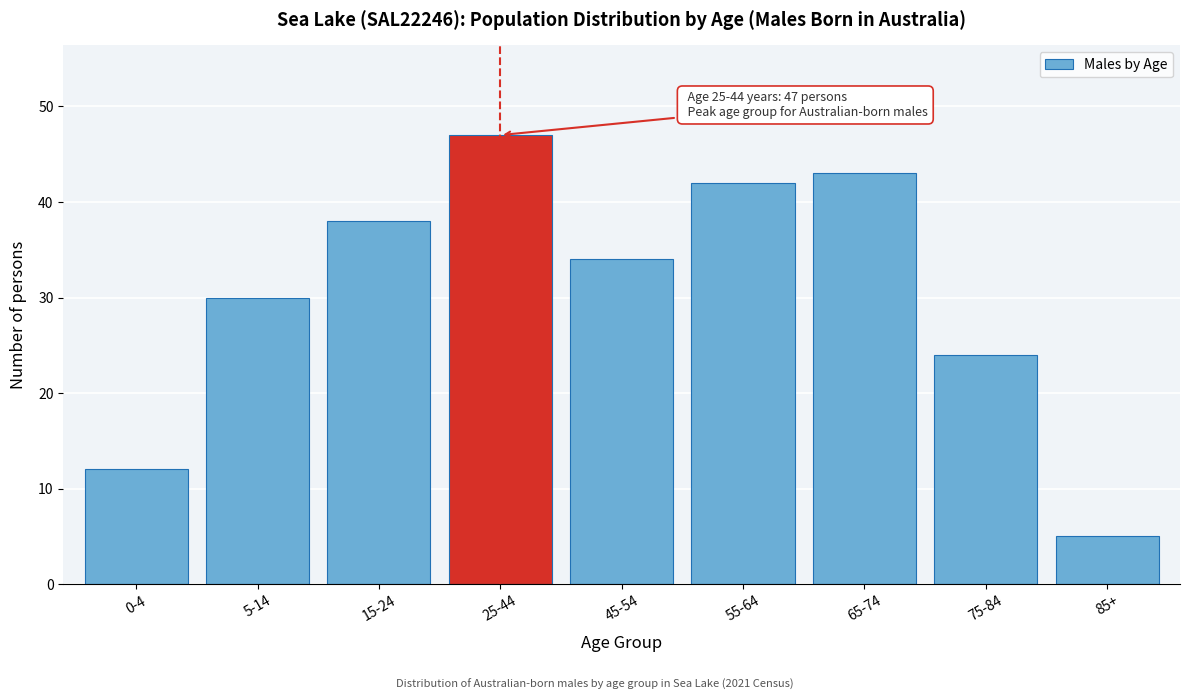

Reading left to right, extract all data points from this chart.

0-4=12	5-14=30	15-24=38	25-44=47	45-54=34	55-64=42	65-74=43	75-84=24	85+=5